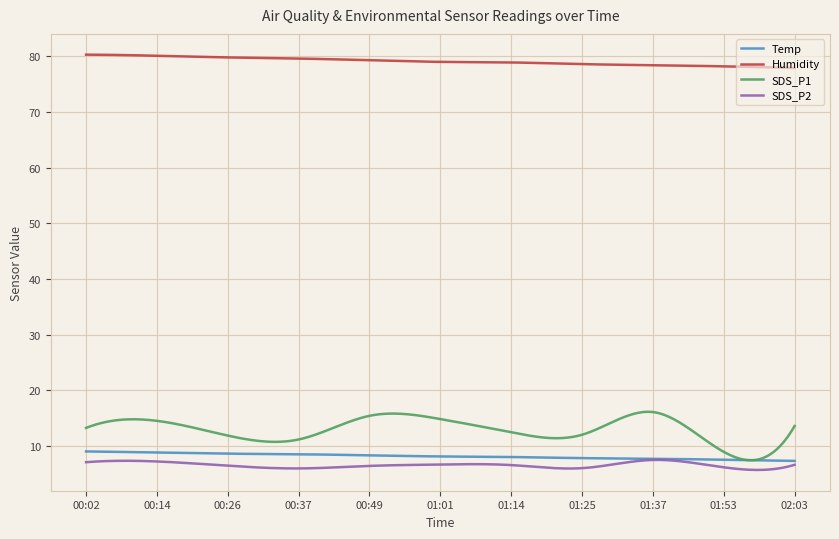

What is the difference between the second highest and minimum values in the Humidity series?

2.4